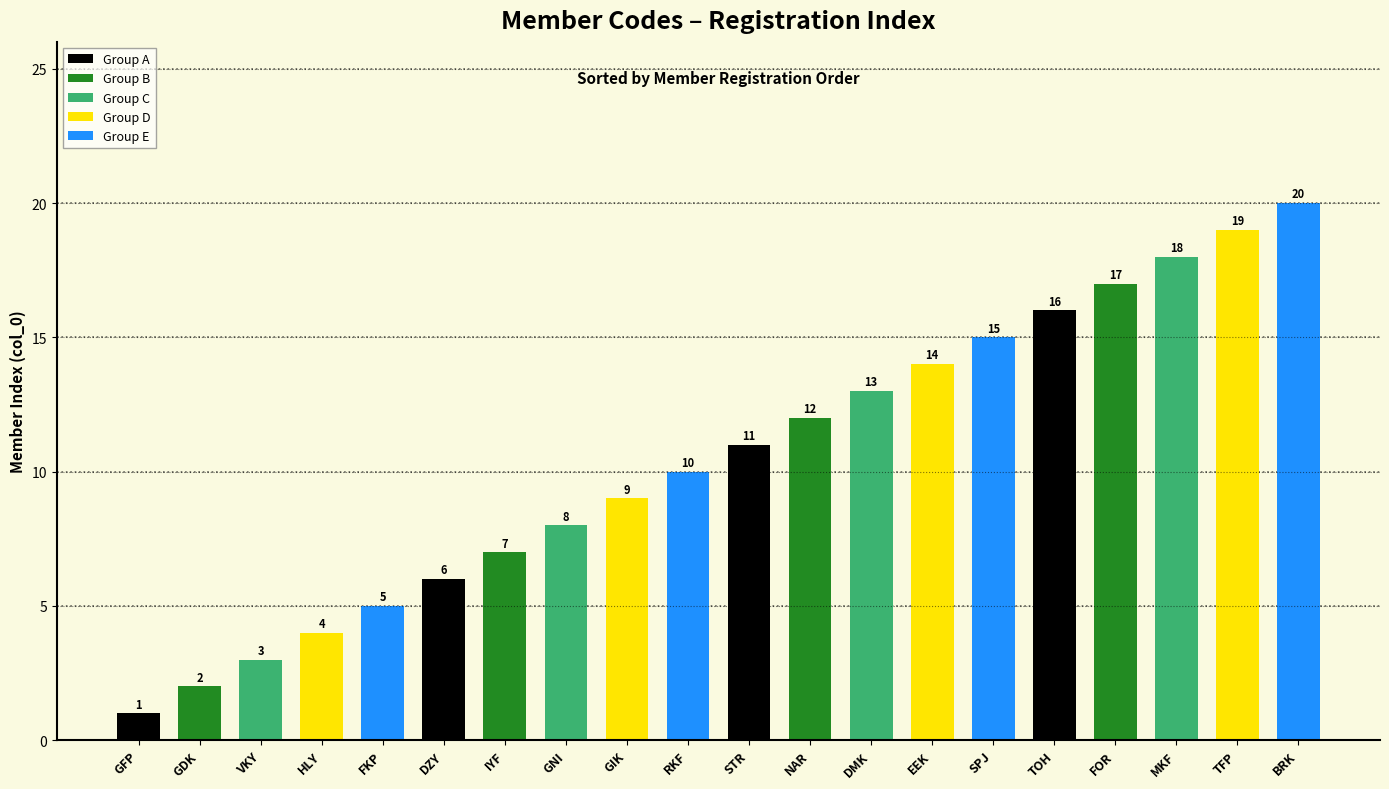

The value at GIK is 9. True or false?

True